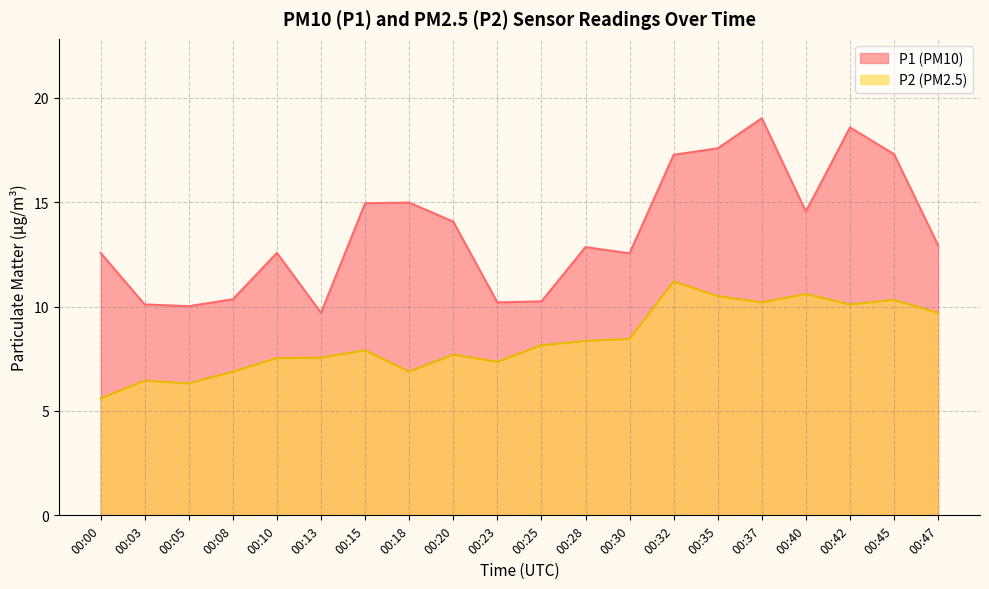

Which category has the highest value in the P1 series?

00:37